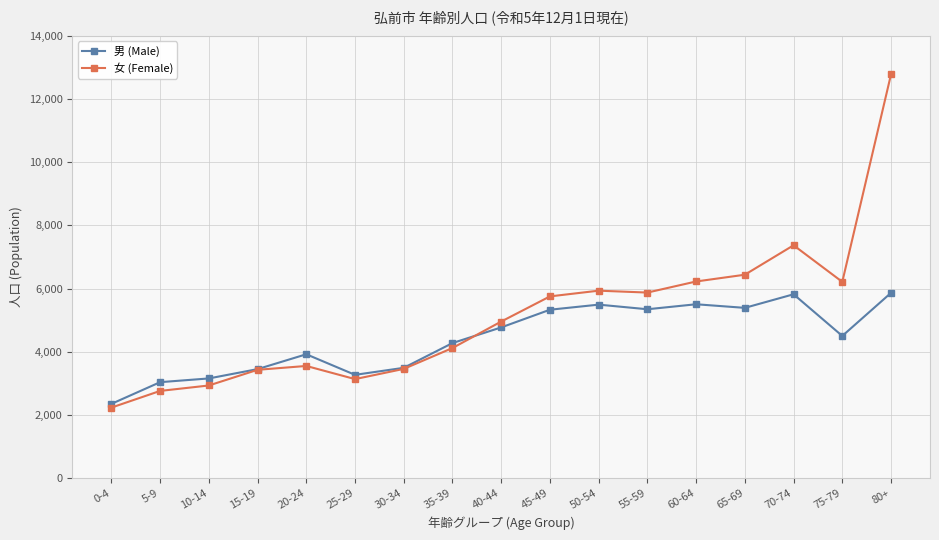

What is the minimum value shown in the chart?

2233